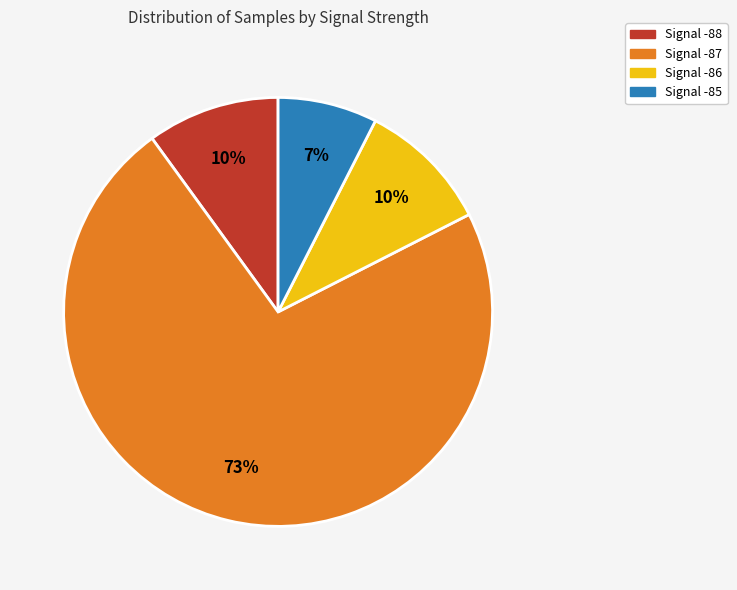

Count the number of slices in the pie.

4